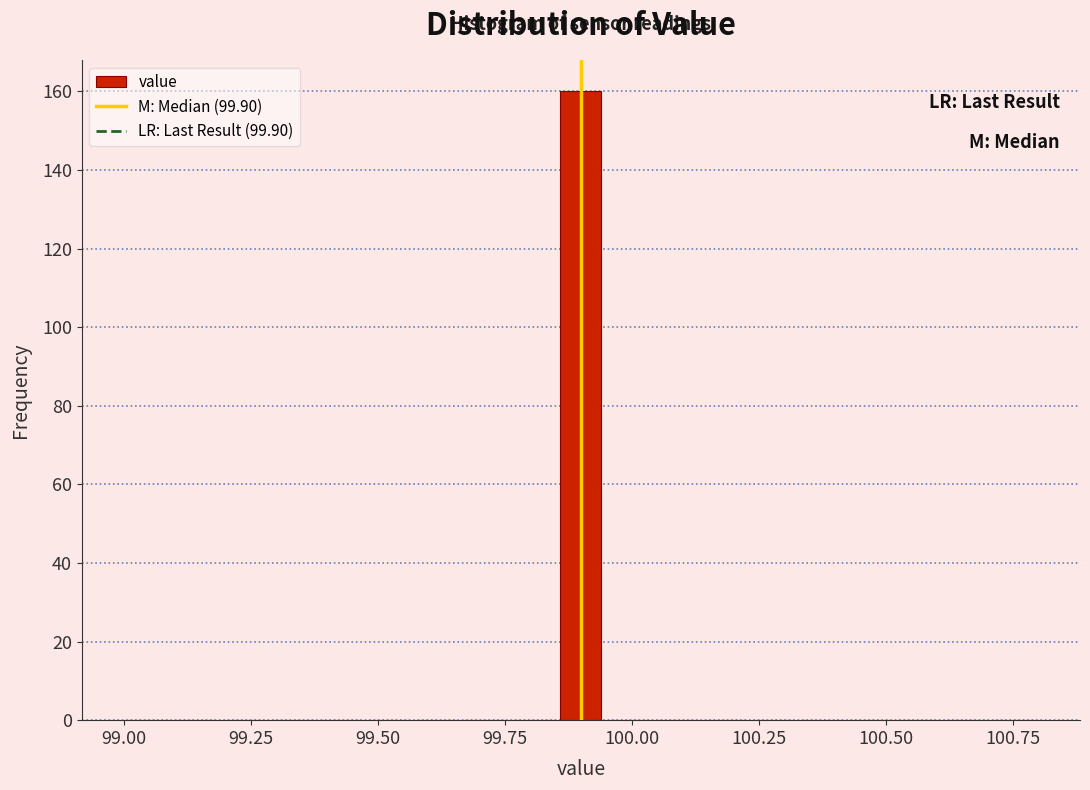

Read against the x-axis, roughly where is the centre of the tallest bar?

99.90